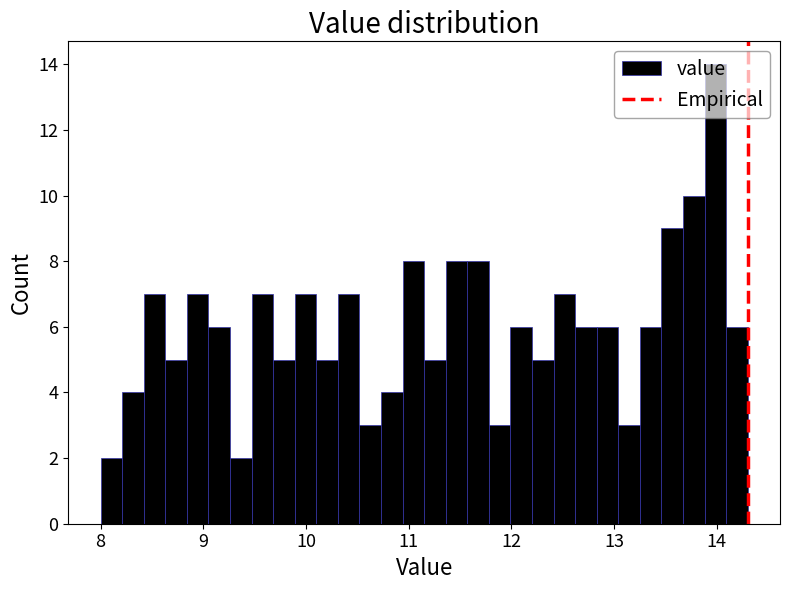

Around what value on the x-axis is the tallest bar? Give the approximate position of its centre, as read against the axis.

14.0